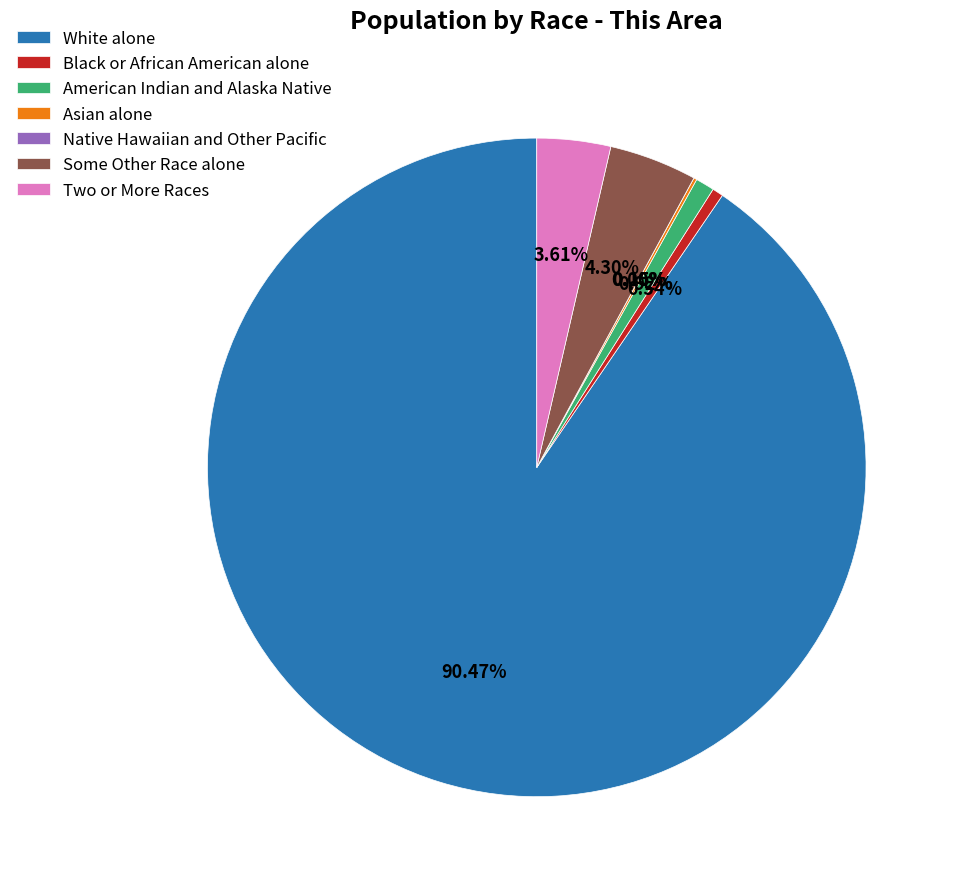

How many segments does this pie chart have?

7